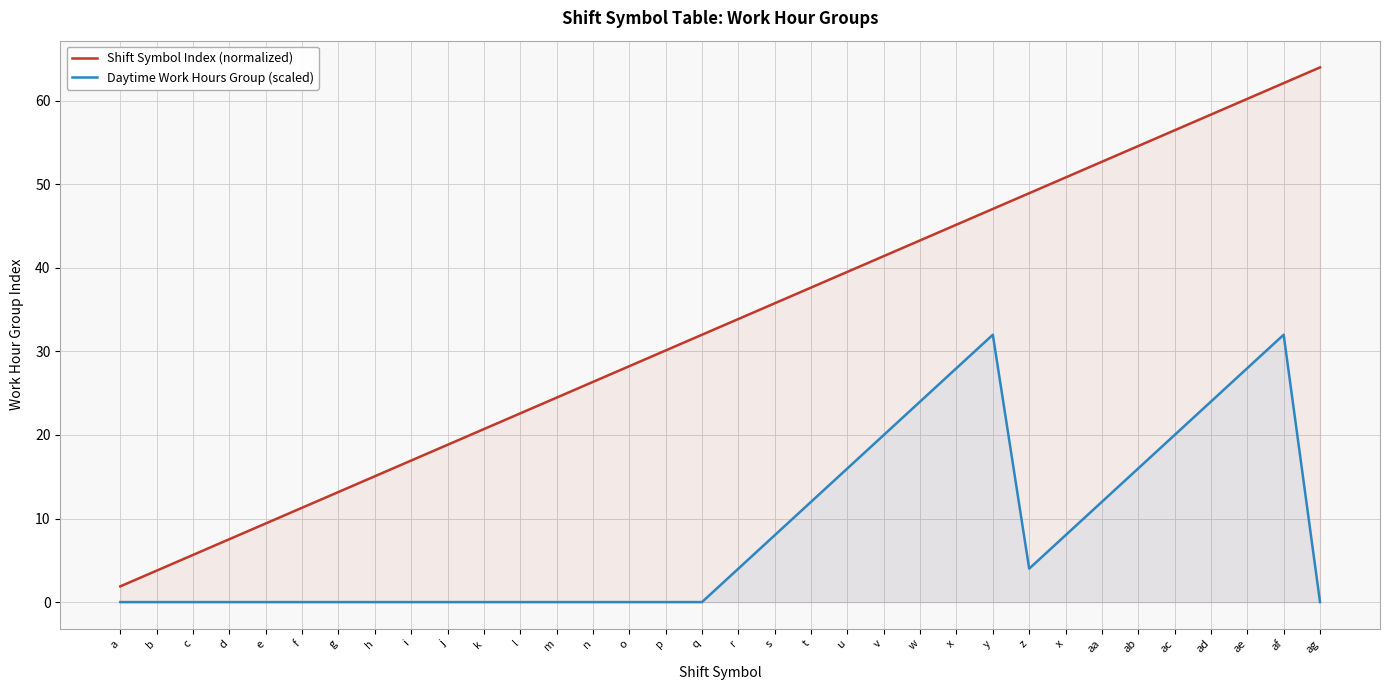

At which category does the chart reach its minimum across all series?

a